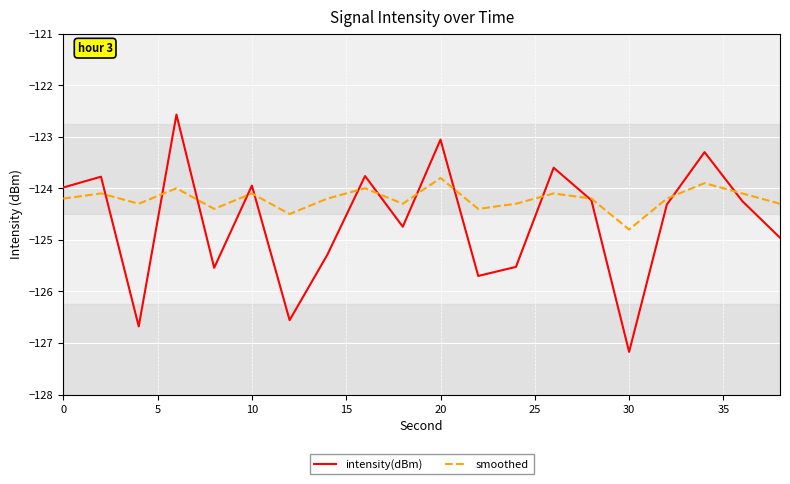

What is the highest value of the smoothed series?

-123.8